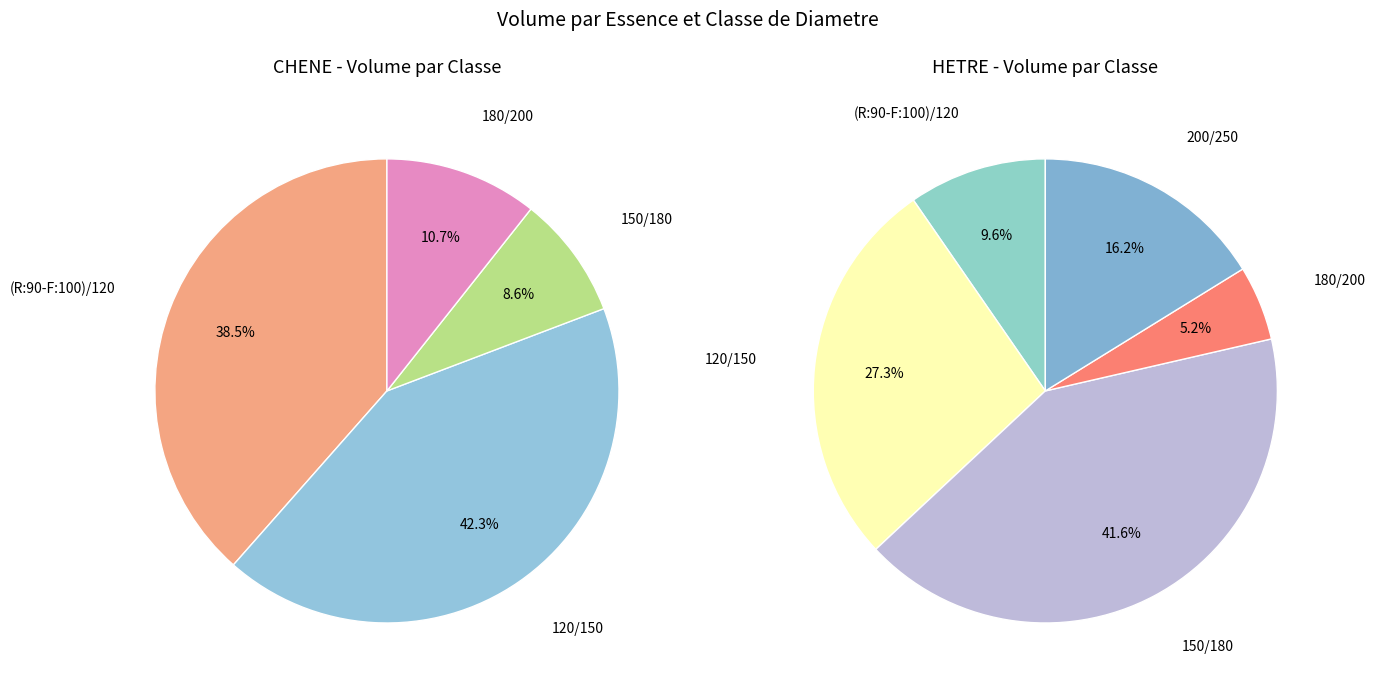

Is it true that 120/150 CHENE is 11% of the pie?

False